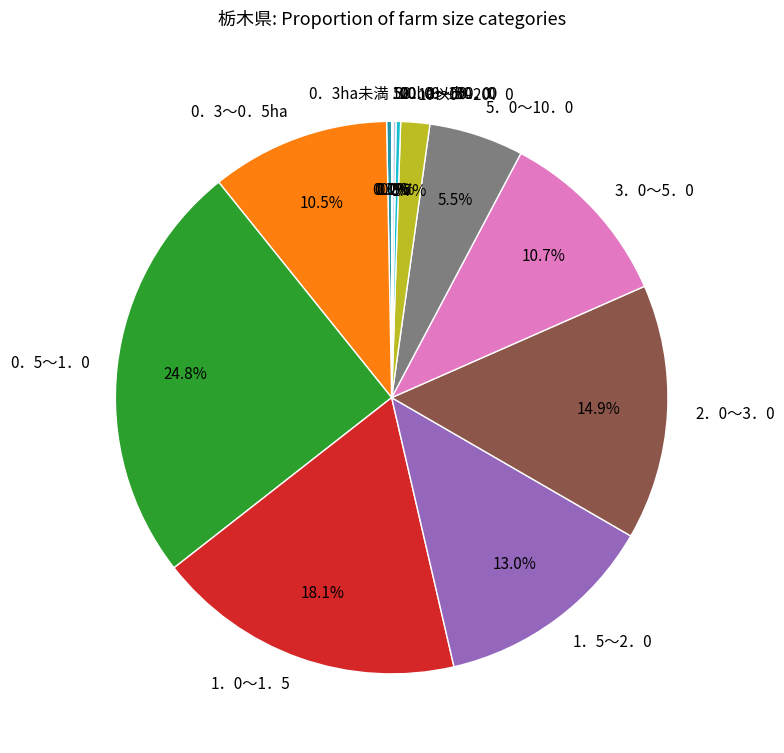

Which slice is the largest?

0．5～1．0